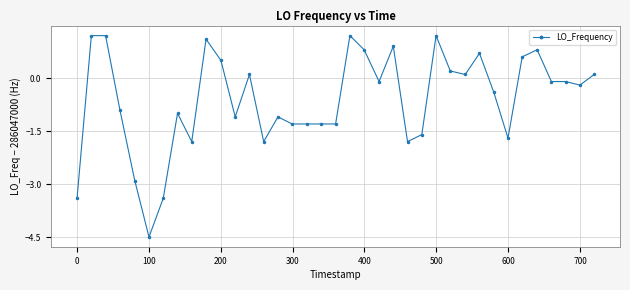

What is the greatest value displayed?

1.2